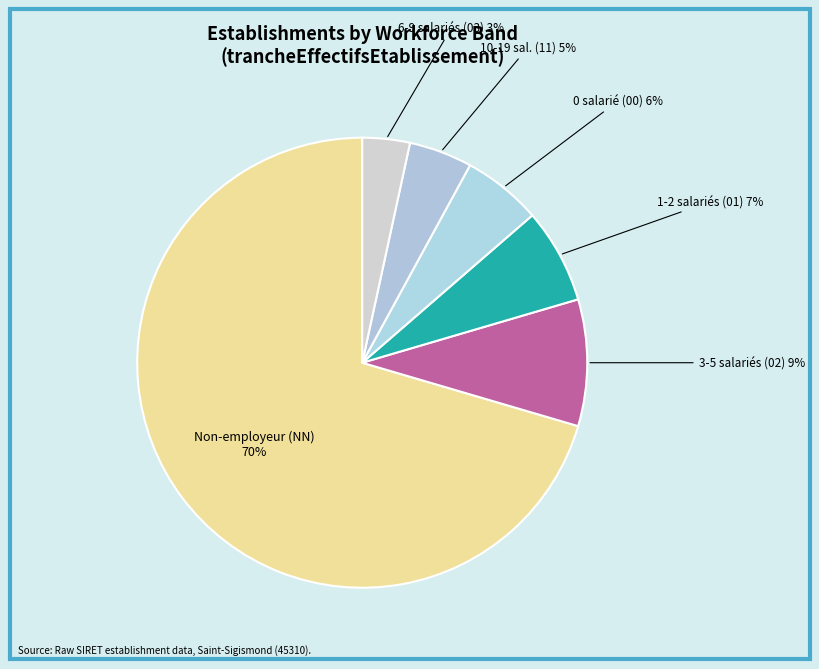

Is it true that 3-5 salariés (02) is 23% of the pie?

False